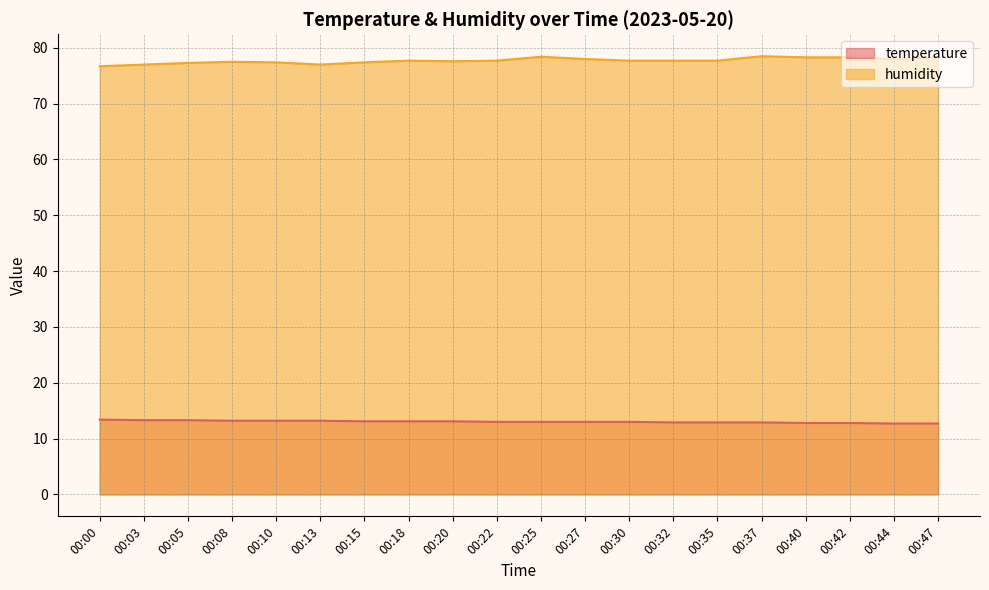

Which category has the lowest value in the temperature series?

00:44